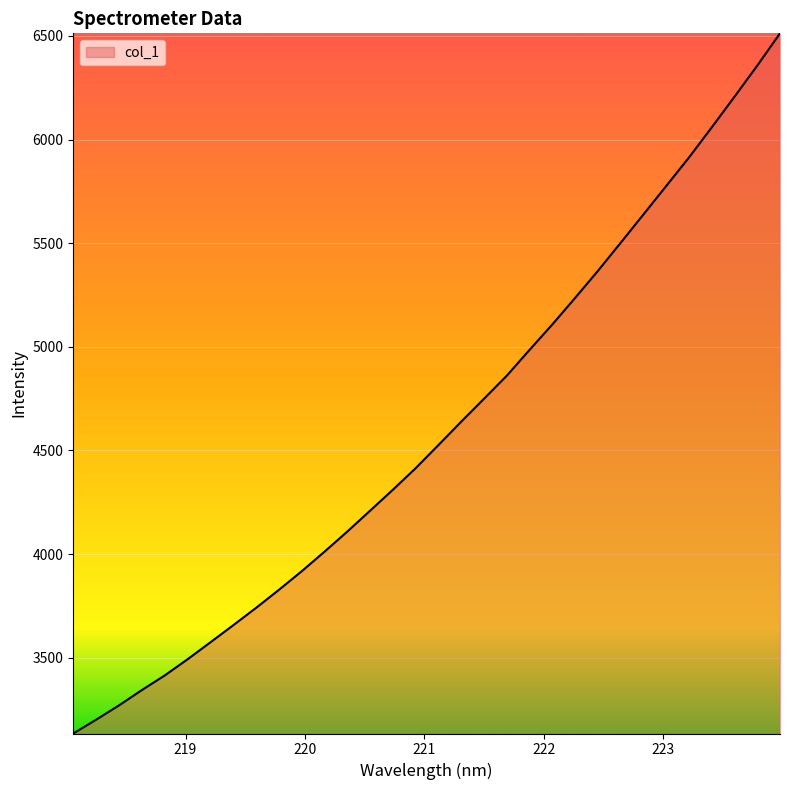

Reading left to right, list all the values displayed in this chart.

3133.8	3200.4	3269.3	3343.1	3413.5	3491.5	3573.1	3655.6	3739.3	3826.2	3915.9	4010.3	4107.4	4208.2	4309.3	4413.4	4525.0	4638.0	4748.6	4859.8	4984.7	5107.3	5235.4	5365.8	5501.6	5638.3	5775.7	5913.3	6058.6	6206.8	6356.8	6512.8